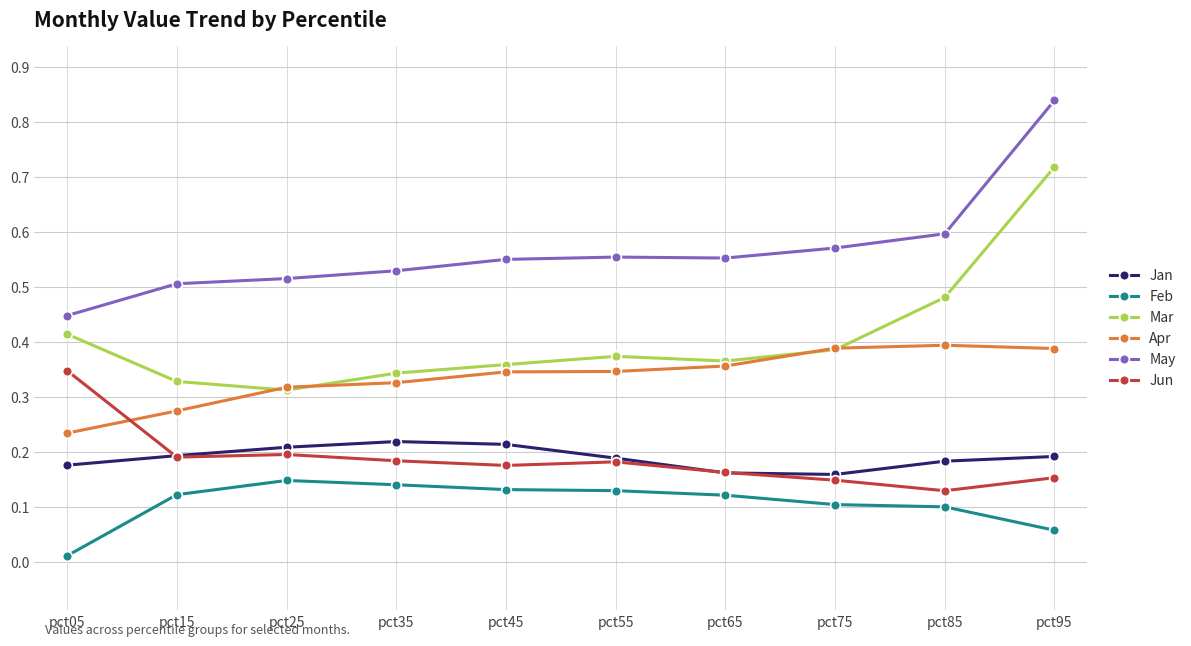

At which label is Jun closest to 0?

pct85